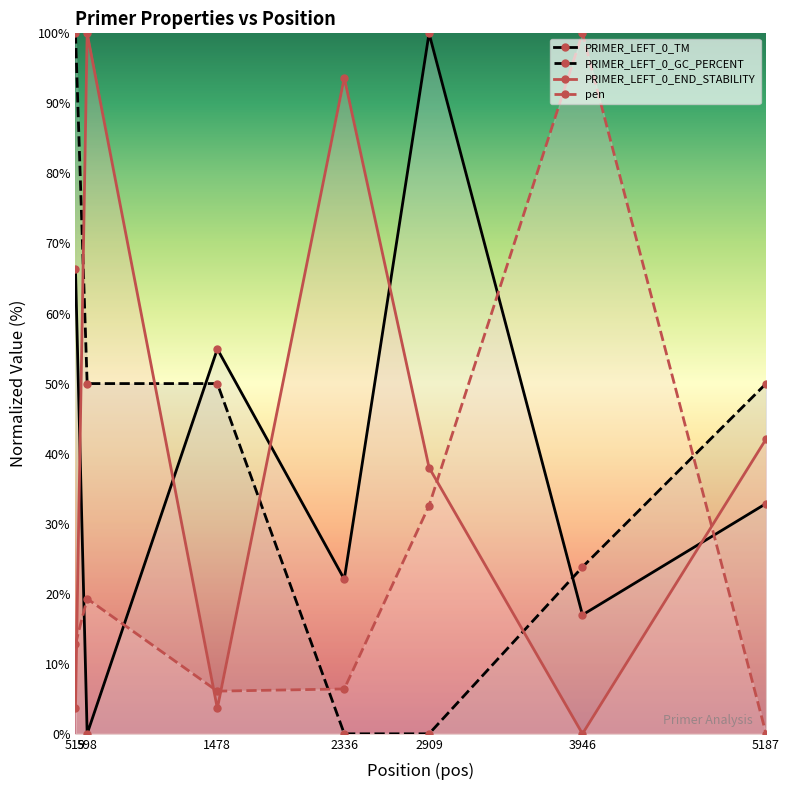

Between 519 and 598, which series saw the biggest shift?

PRIMER_LEFT_0_END_STABILITY